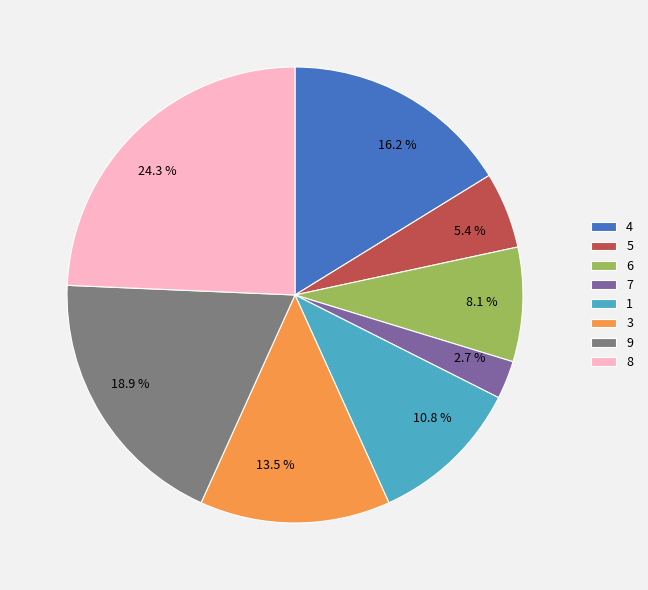

Count the number of slices in the pie.

8